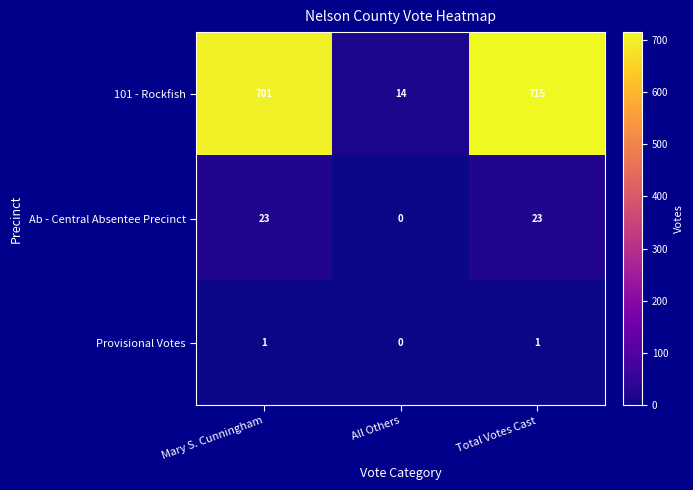

True or false: 101 - Rockfish has a value of 5 at All Others.

False